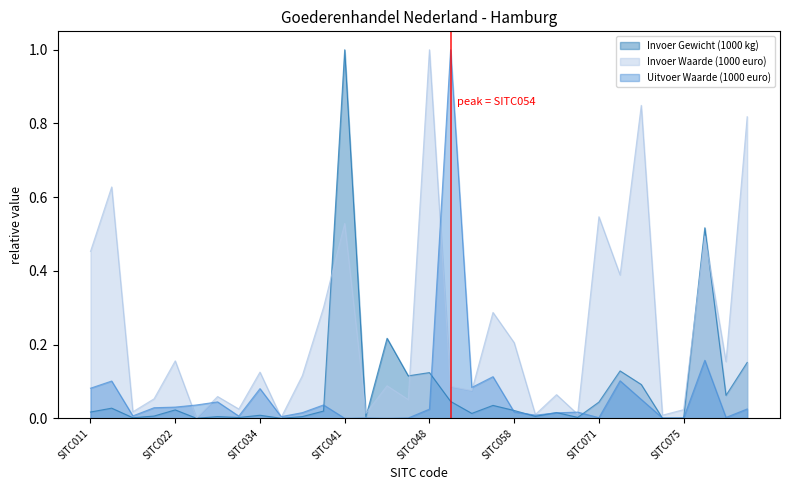

True or false: Uitvoer Waarde (1000 euro) has a value of 0.2 at SITC081.

True